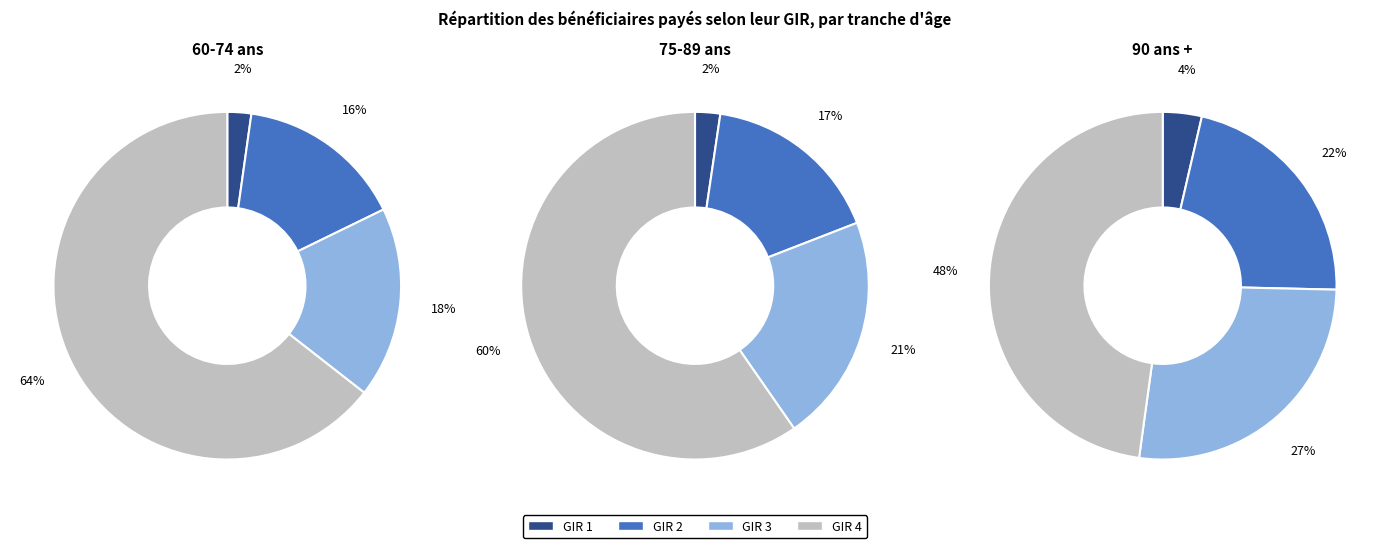

Is it true that GIR 1 is 17% of the pie?

False